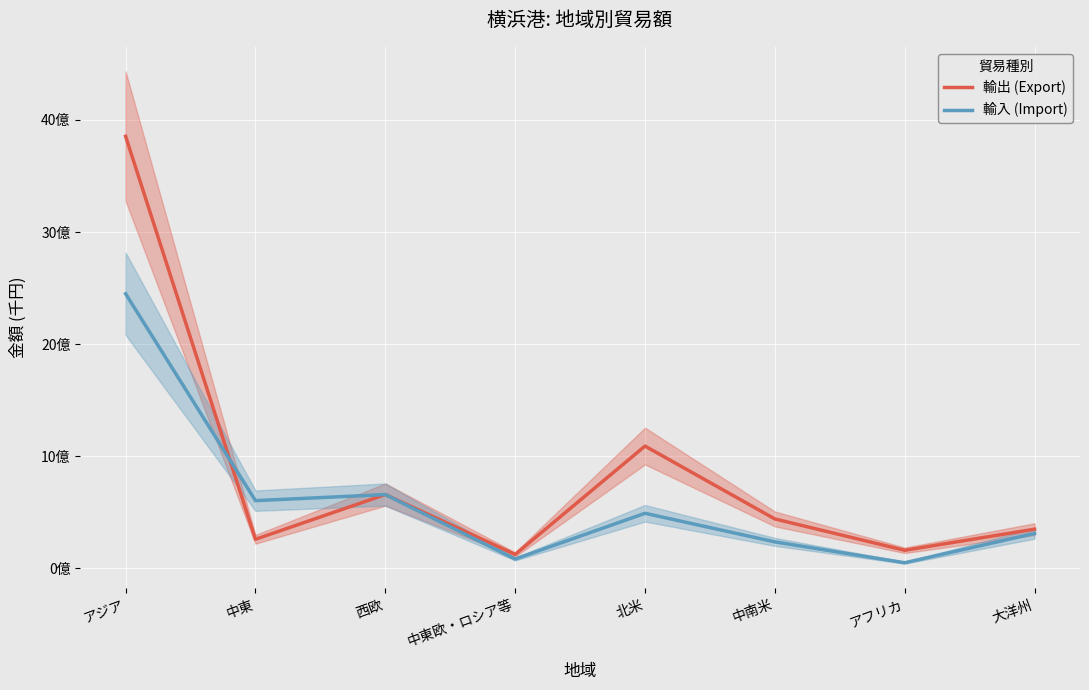

How many intersections are there between 輸出 (Export) and 輸入 (Import)?

2